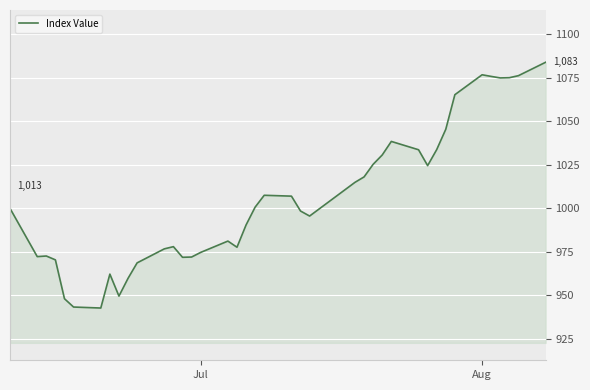

What is the difference between the maximum and minimum values?

141.1